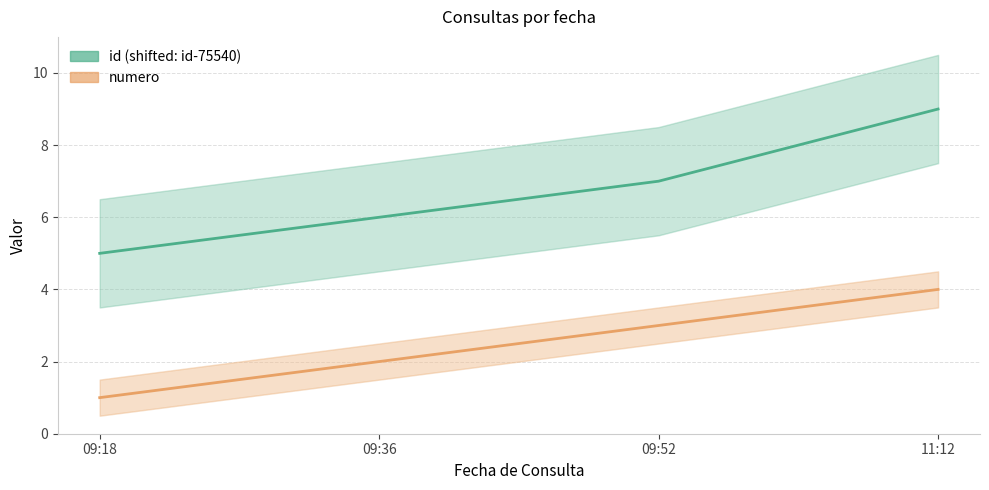

What is the difference between the second highest and minimum values in the numero series?

2